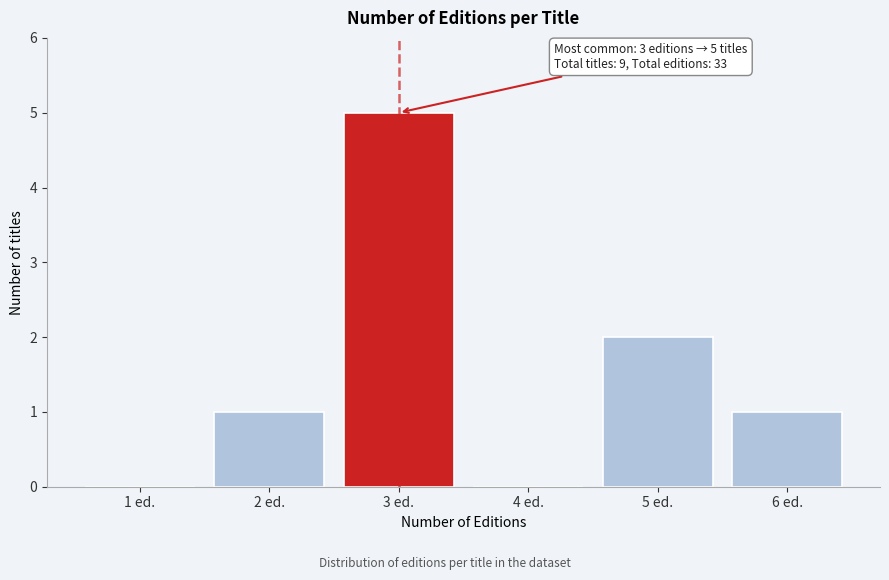

Reading left to right, list all the values displayed in this chart.

1 ed.=0	2 ed.=1	3 ed.=5	4 ed.=0	5 ed.=2	6 ed.=1